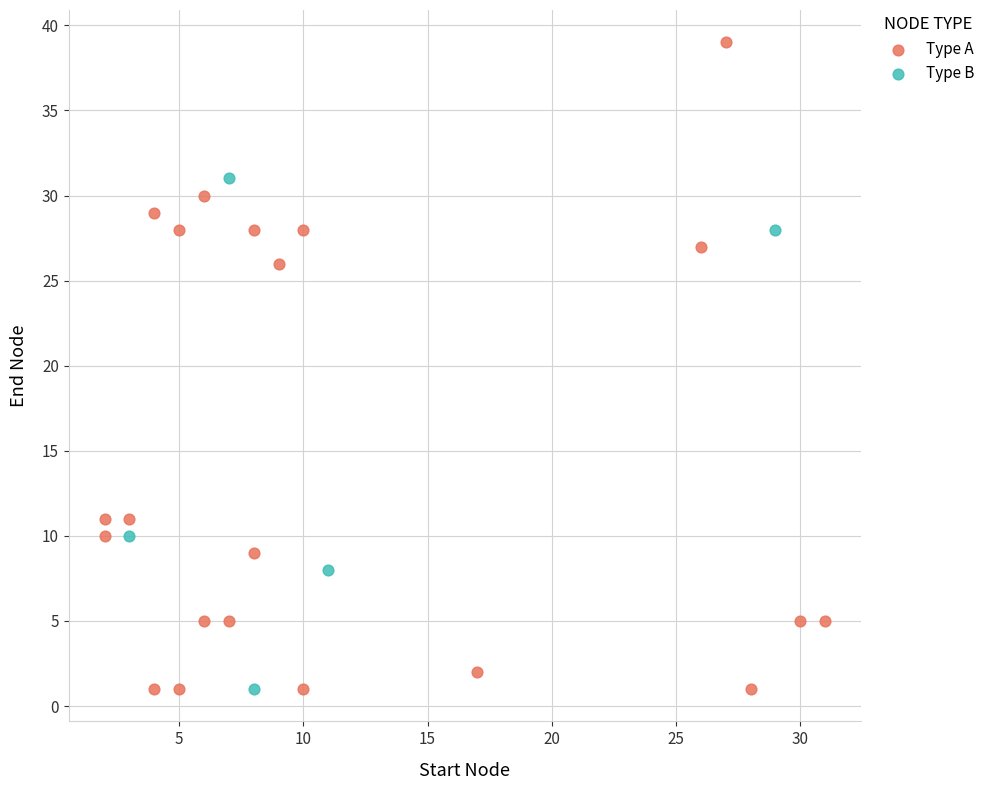

Which series reaches the maximum Y coordinate?

Type A